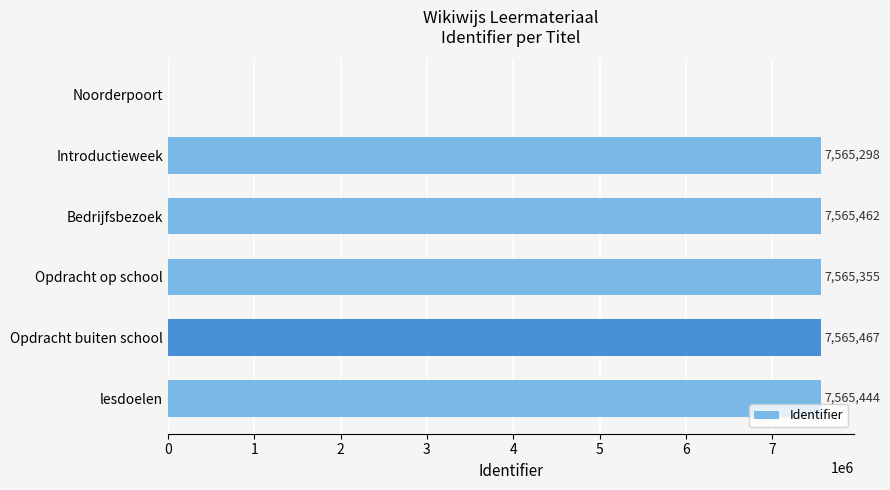

Is it true that the value at Opdracht buiten school is 3191540?

False